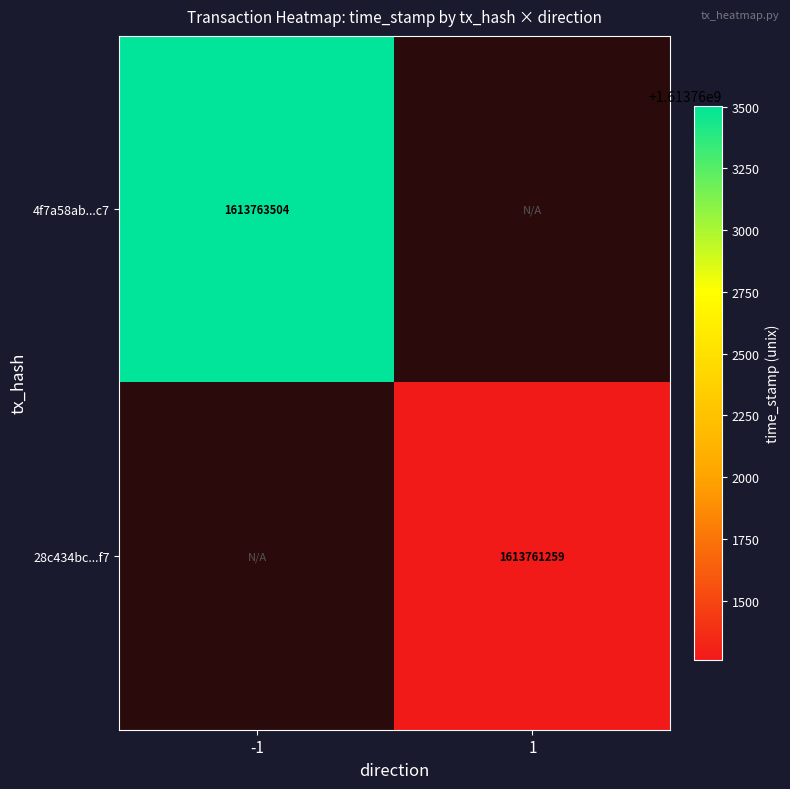

Is it true that 28c434bc...f7 equals 1613761259 at 1?

True